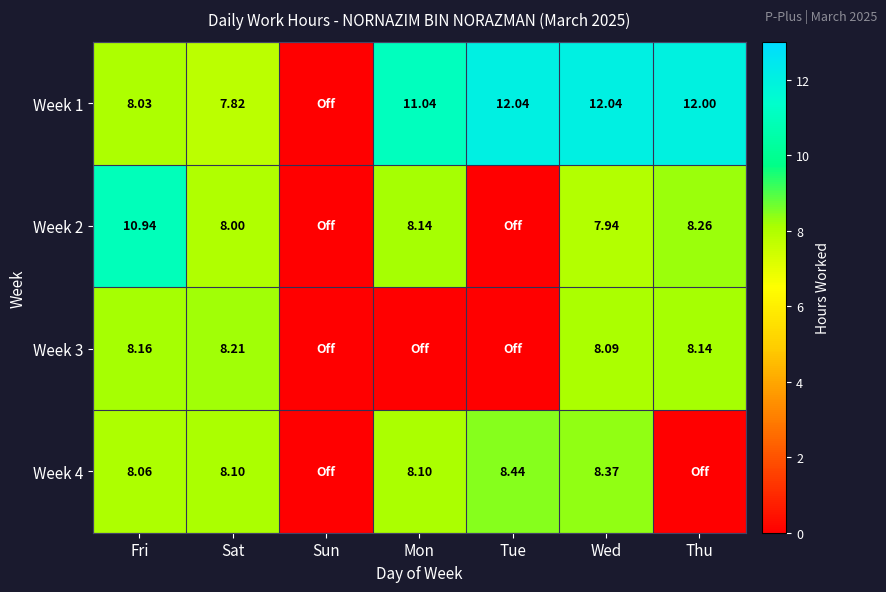

Rank the series by their maximum value, from lowest to highest.

Week 3, Week 4, Week 2, Week 1